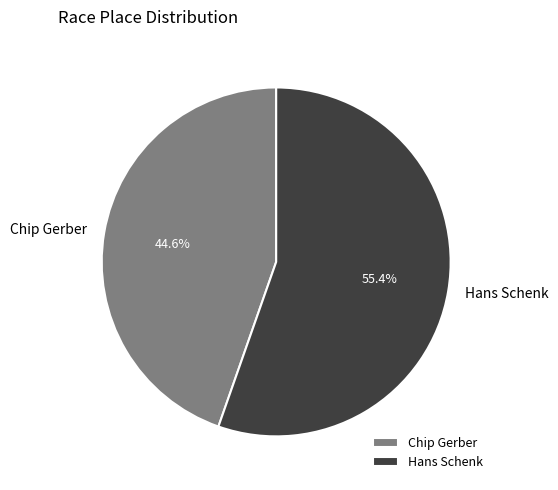

To the nearest percent, what is the average slice percentage?

50%